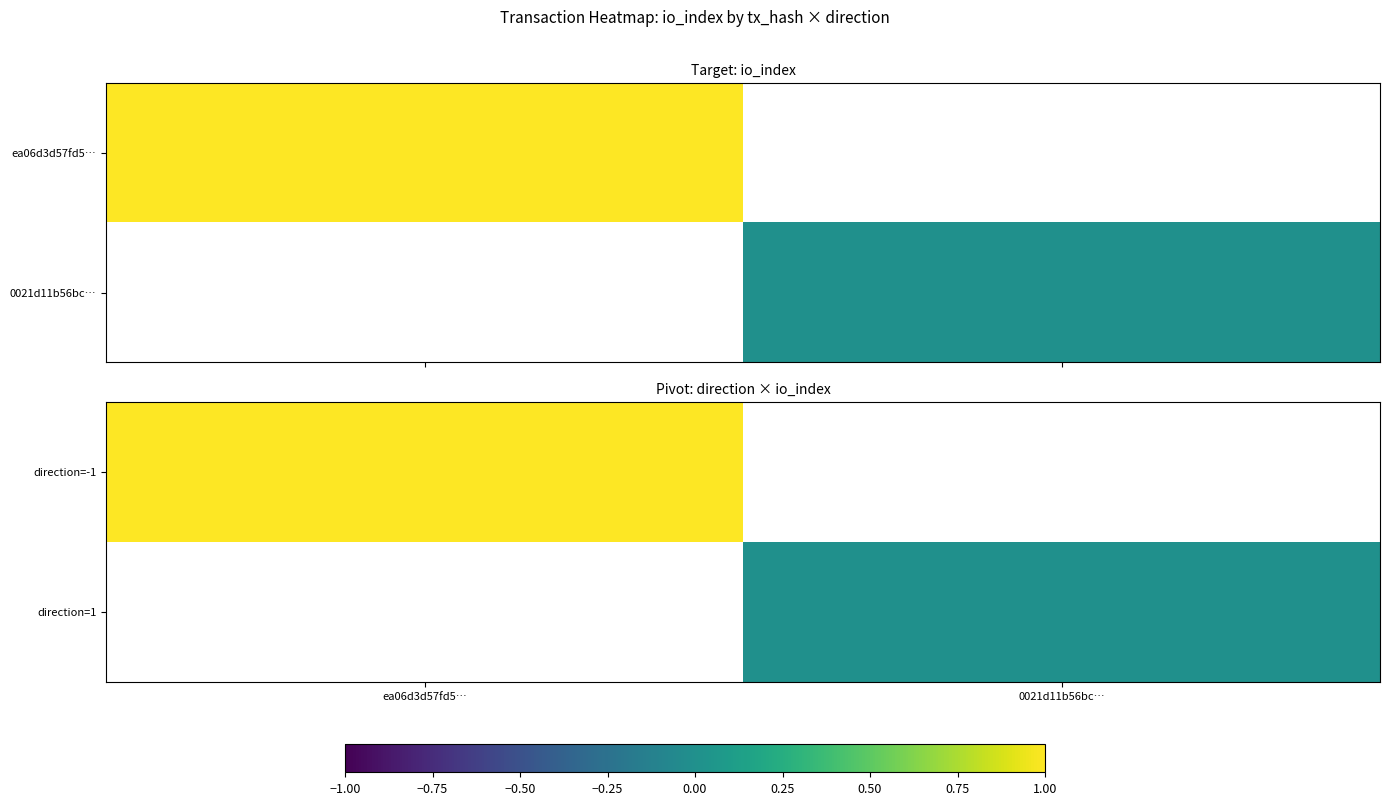

Is the value of direction=1 at 0021d11b56bc… greater than the value of direction=-1 at ea06d3d57fd5…?

No